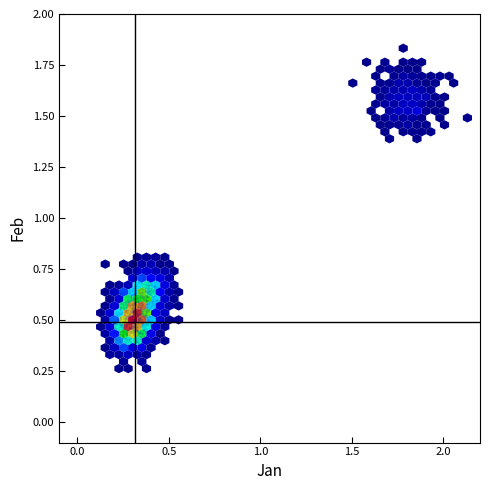

Count the number of points in this scatter plot.

3000